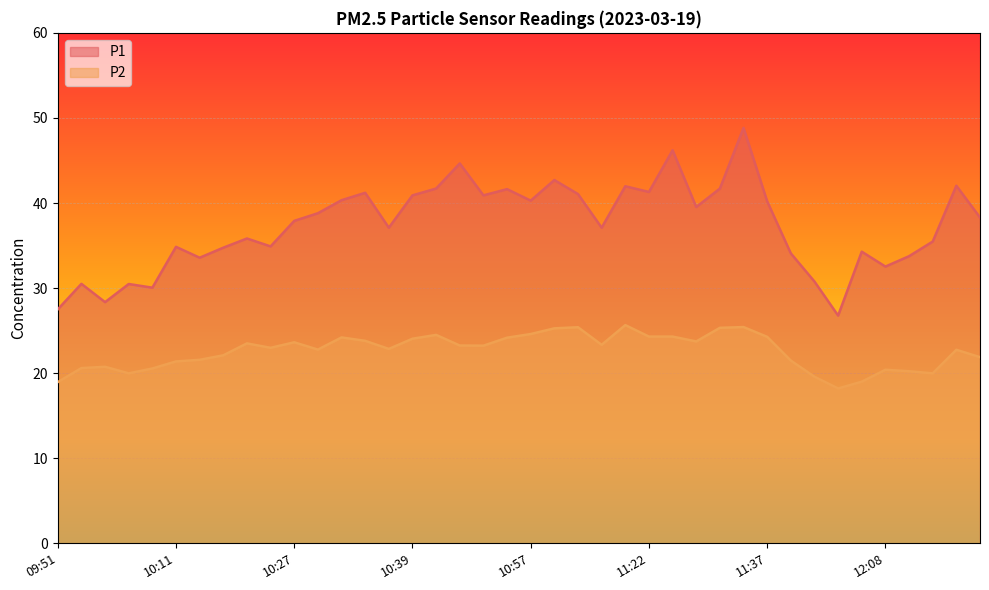

How many categories are shown in the chart?

40